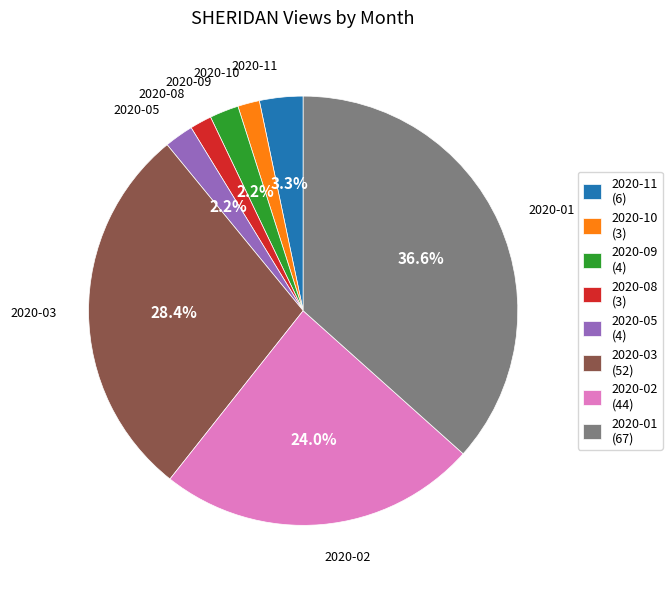

Is the sum of 2020-03 (52) and 2020-02 (44) greater than half?

Yes